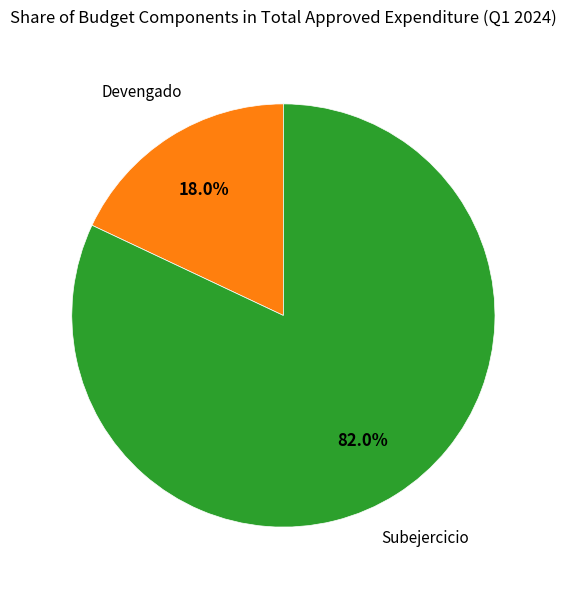

Is there a majority slice in this chart?

Yes